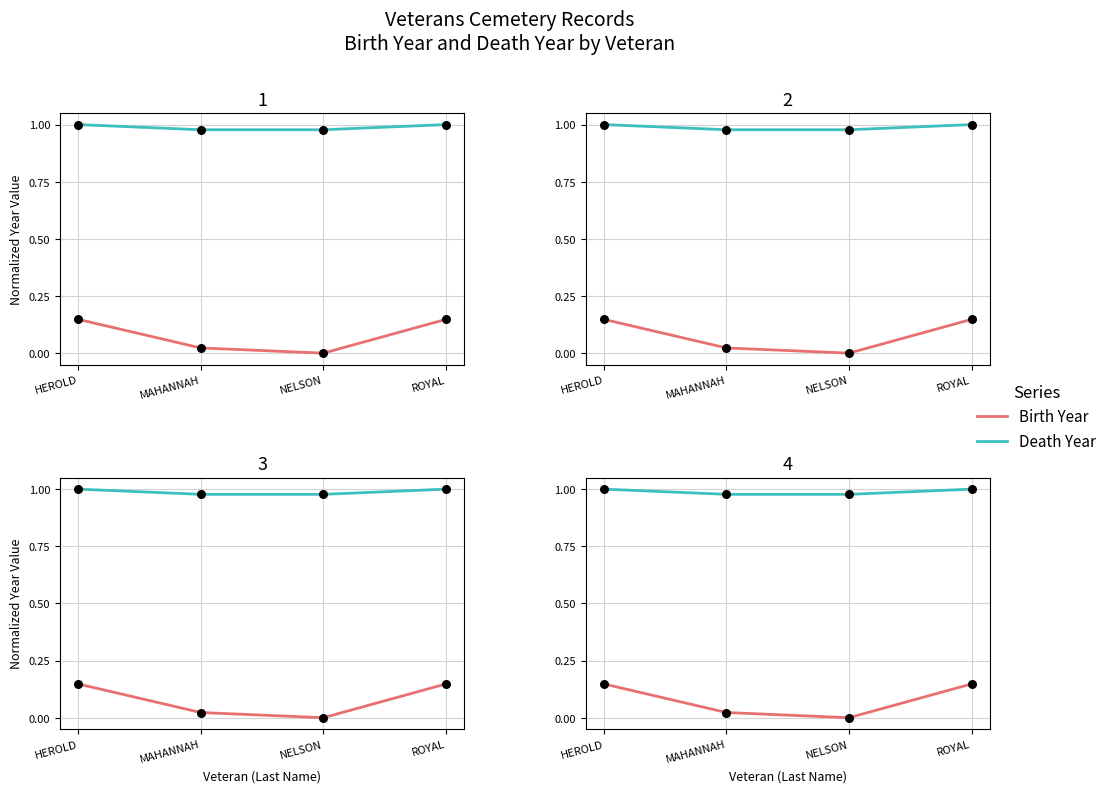

At which category is the sum across all series the highest?

HEROLD